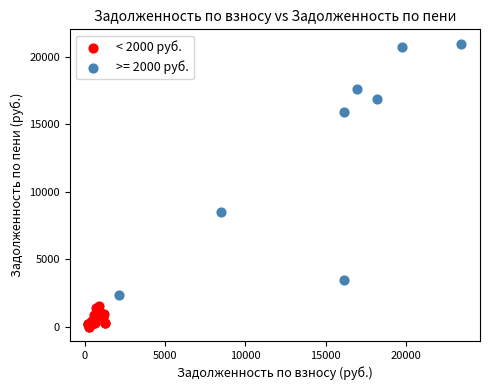

Which series reaches the minimum Y coordinate?

< 2000 руб.